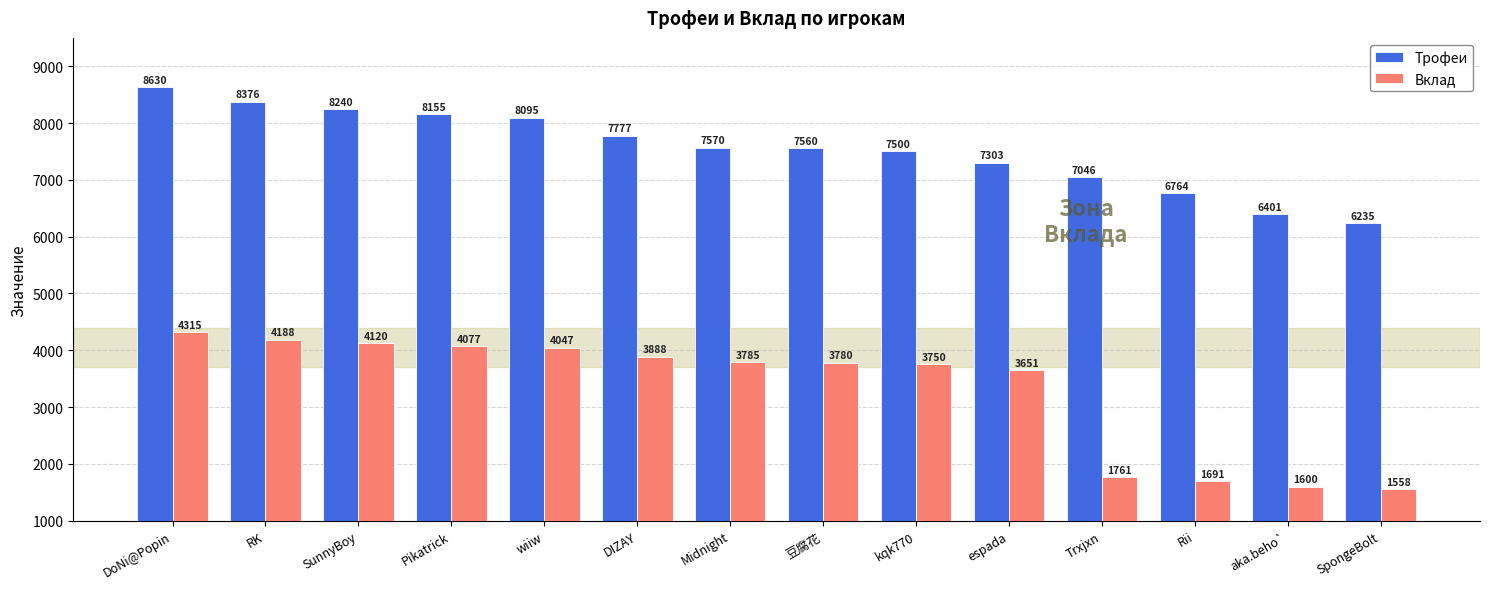

How many values in the Трофеи series are below 7570?

7